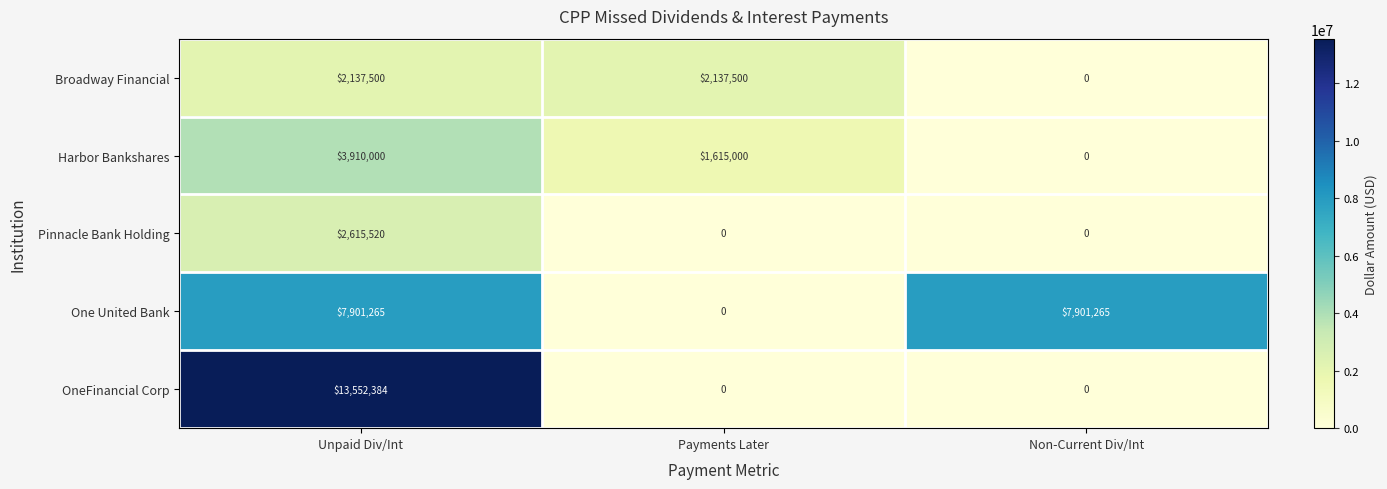

Reading left to right, what are all the values shown in this chart?

Broadway Financial: 2137500	2137500	0
Harbor Bankshares: 3910000	1615000	0
Pinnacle Bank Holding: 2615520	0	0
One United Bank: 7901265	0	7901265
OneFinancial Corp: 13552384	0	0